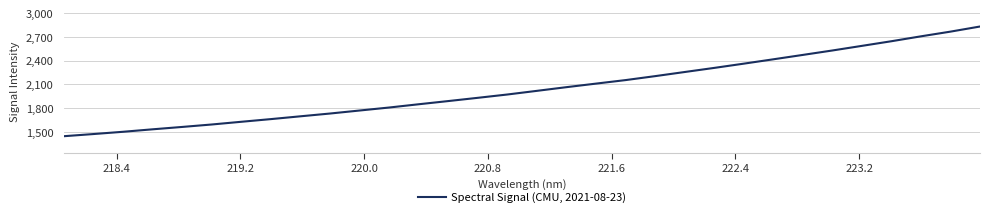

What is the maximum value shown in the chart?

2830.6